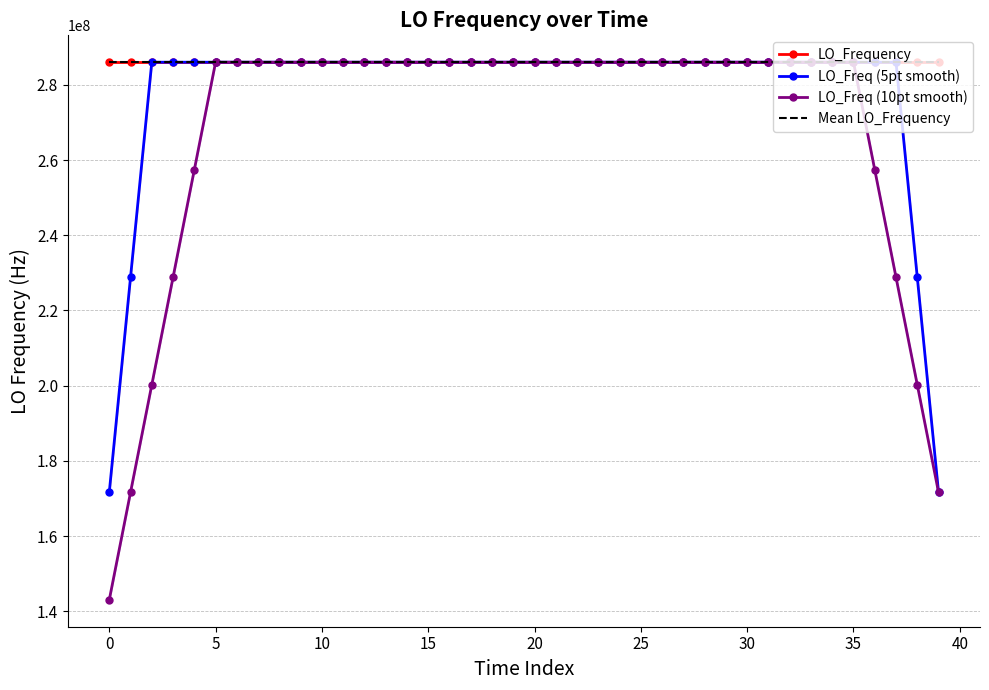

Which series has the largest total across all categories?

LO_Frequency